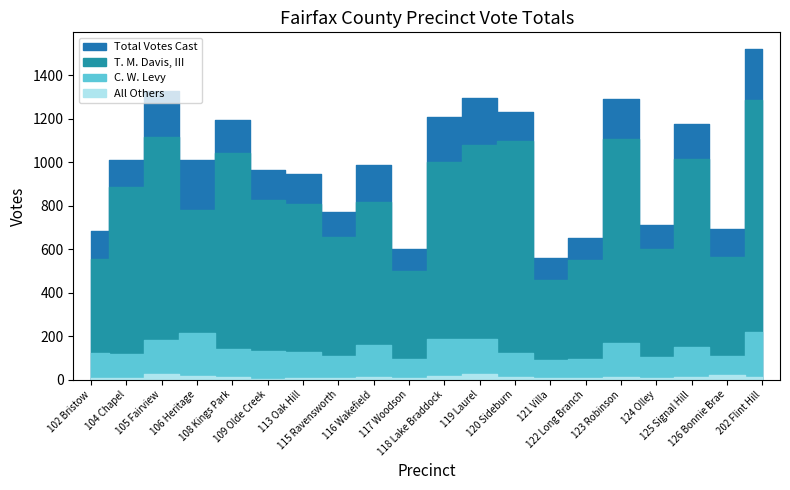

True or false: C. W. Levy and Total Votes Cast cross at least once.

False